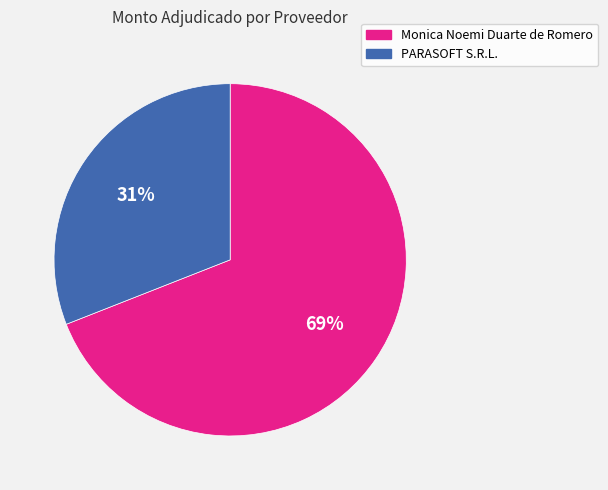

Combined, do PARASOFT S.R.L. and Monica Noemi Duarte de Romero account for over 50%?

Yes